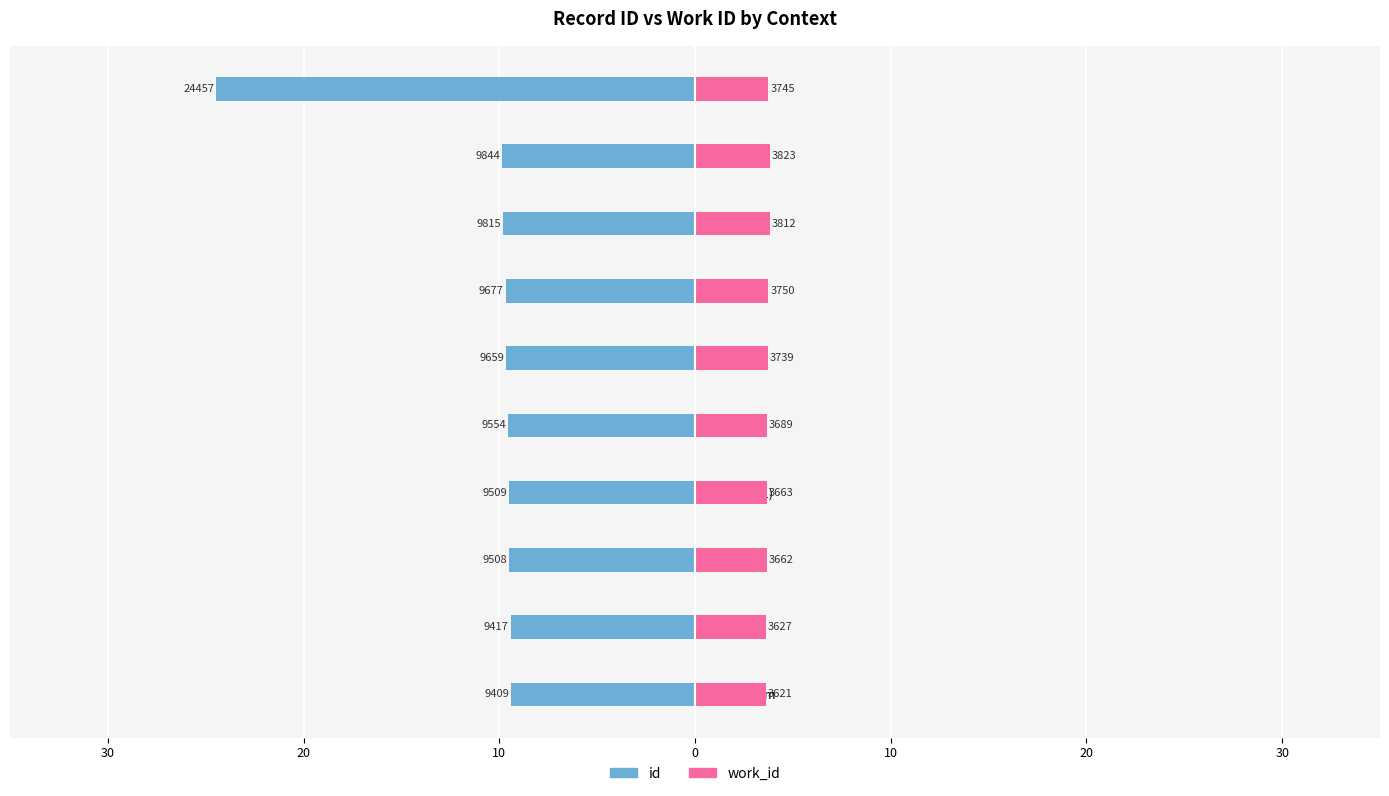

Rank the series at I've included entire poem from highest to lowest value.

work_id, id